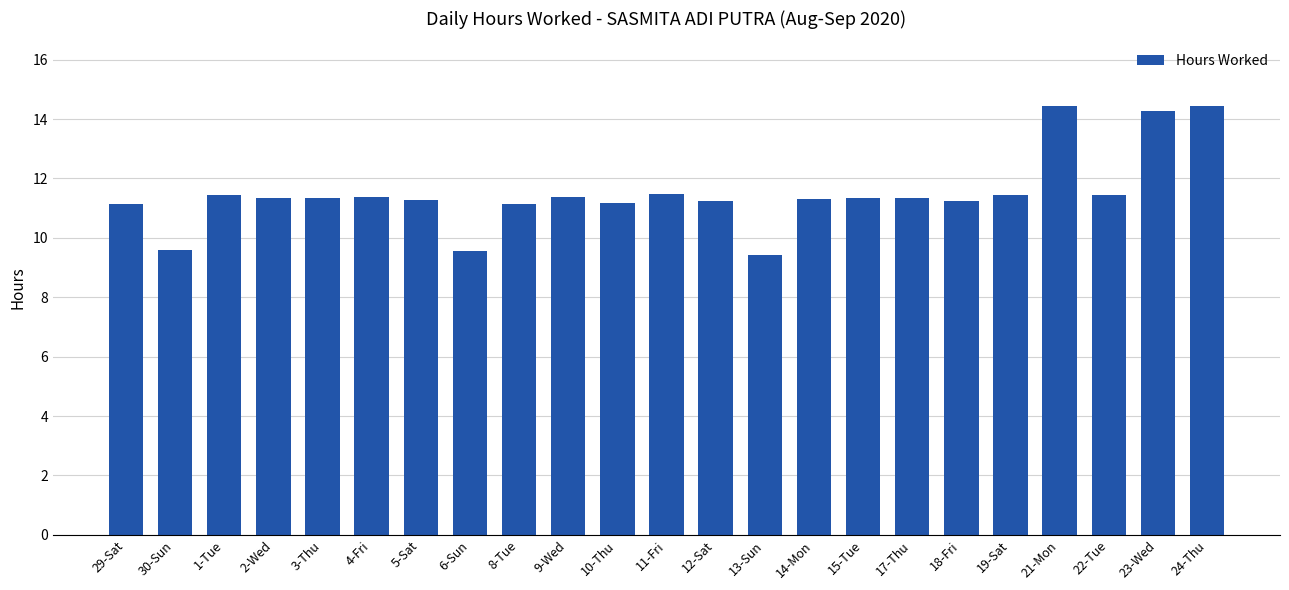

The chart shows a value of 4.6 at 5-Sat. True or false?

False